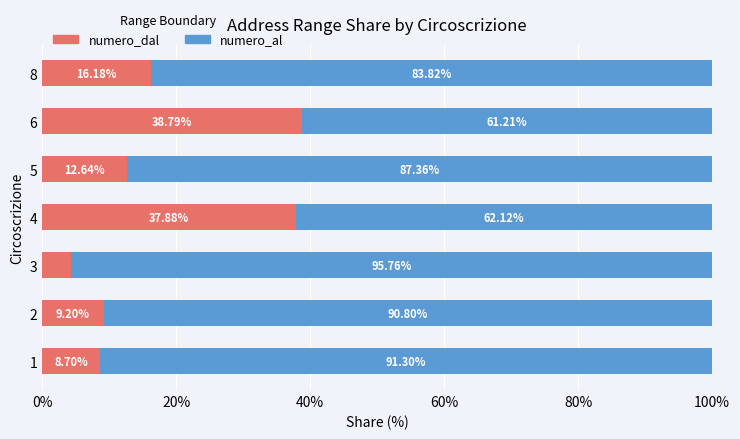

What is the total value across all series at 1?

100.0